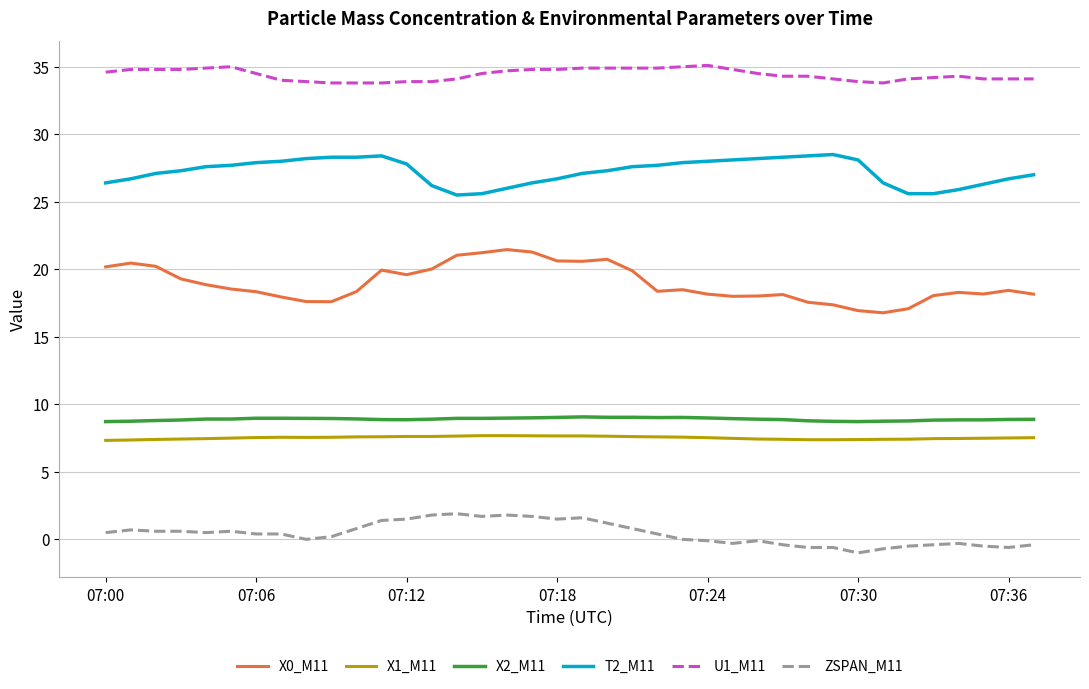

Which series has the widest spread of values?

X0_M11